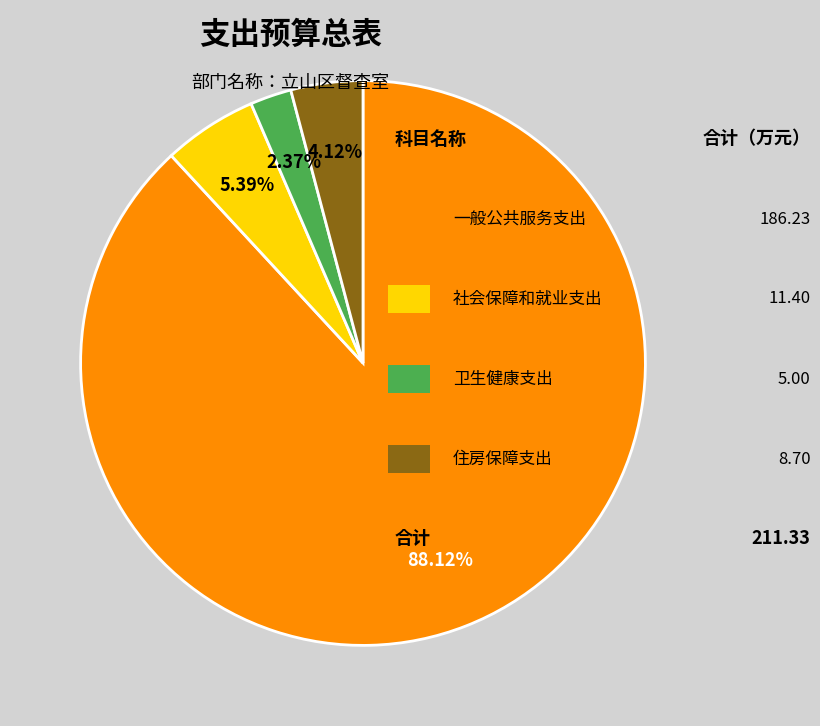

Does any single category account for the majority?

Yes